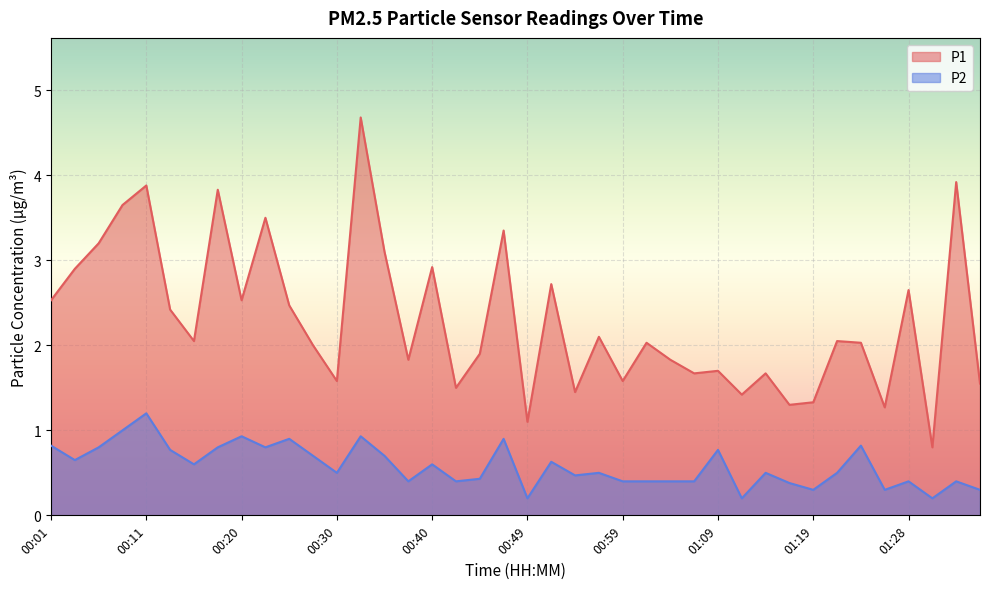

True or false: P2 has a value of 0.4 at 01:02.

True